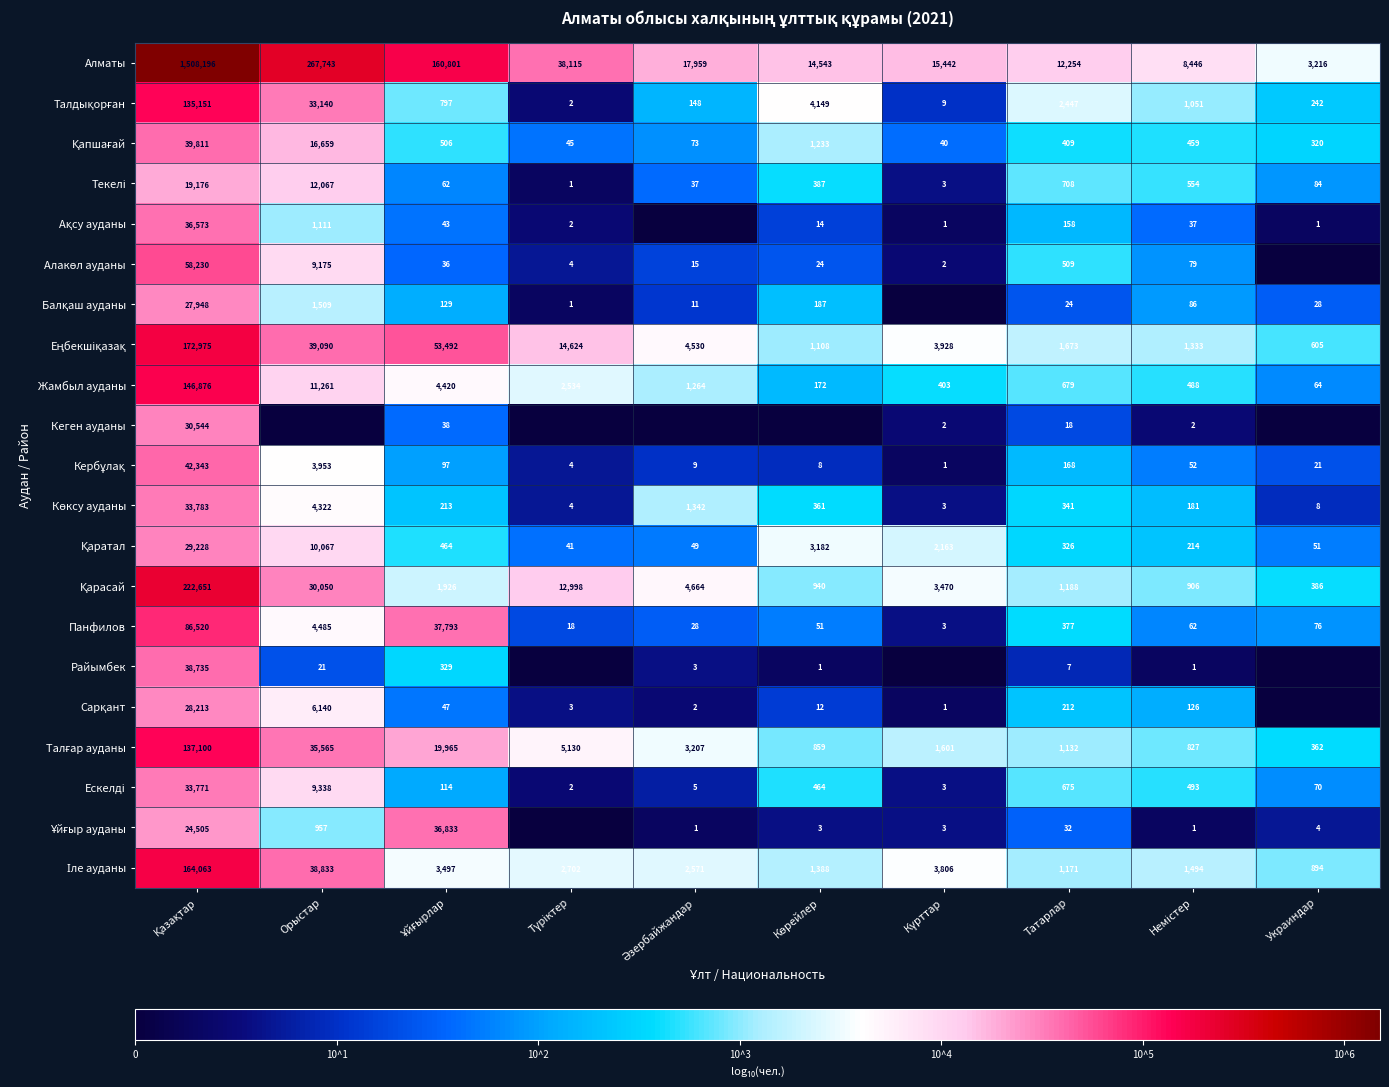

List the labels in order of Қарасай value, largest first.

Қазақтар, Орыстар, Түріктер, Әзербайжандар, Күрттар, Ұйғырлар, Татарлар, Көрейлер, Немістер, Украиндар